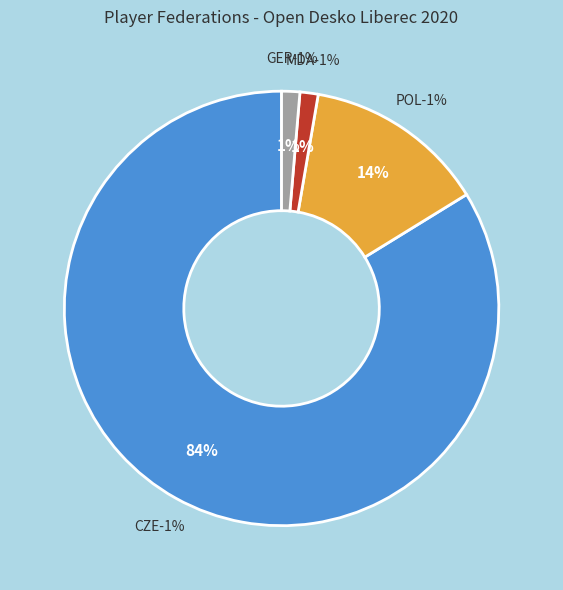

How many segments does this pie chart have?

3